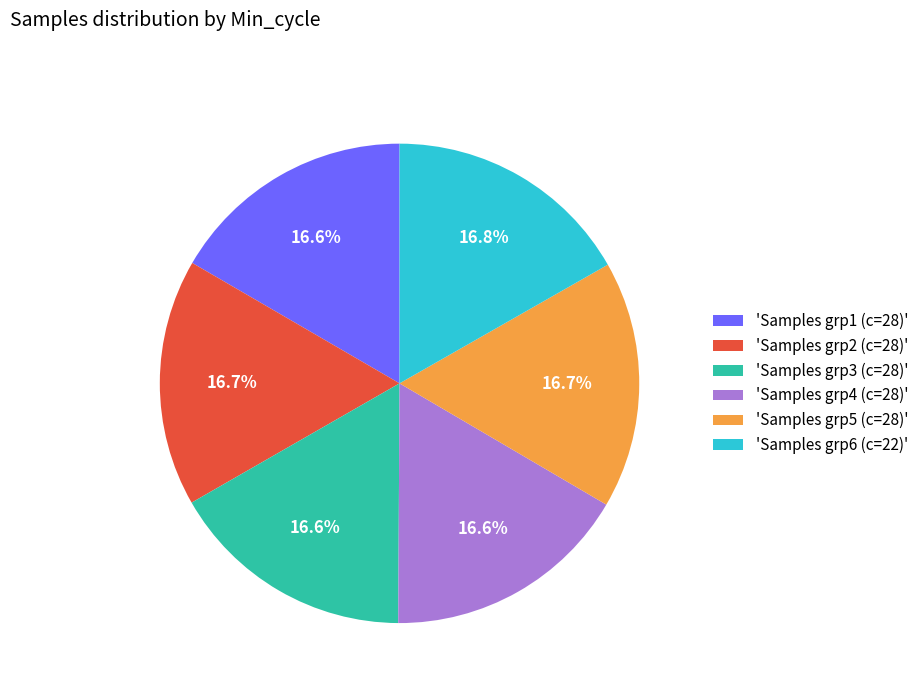

Is there a majority slice in this chart?

No